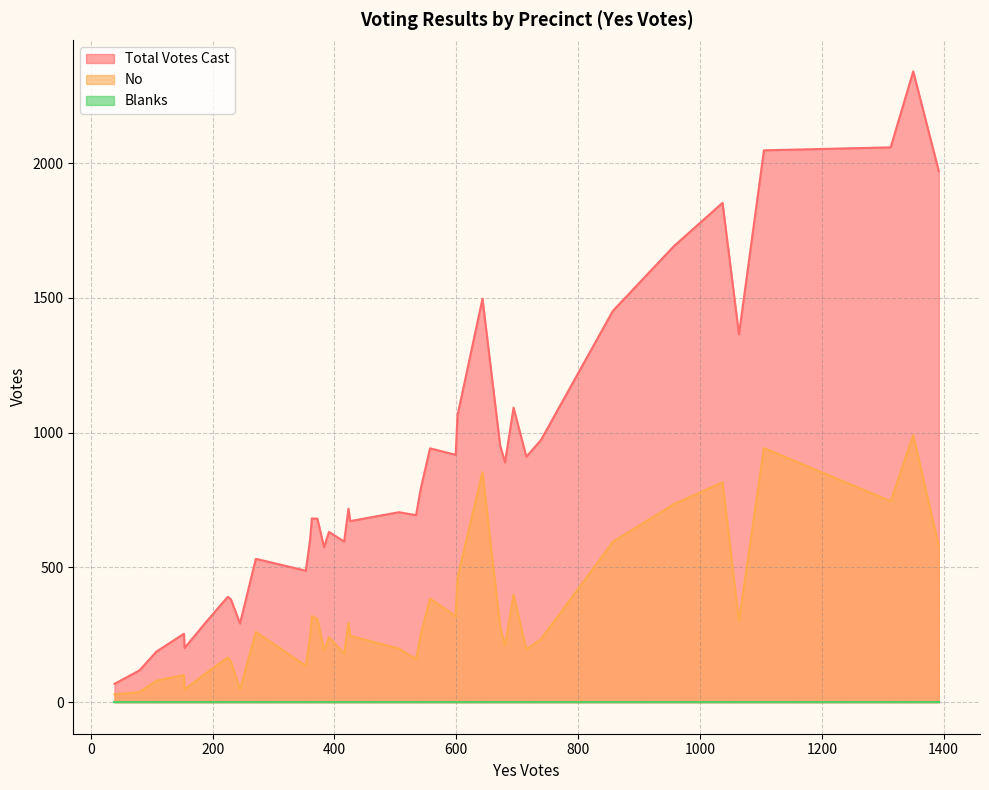

In No, how many points are higher than both neighbors (excluding endpoints)?

12